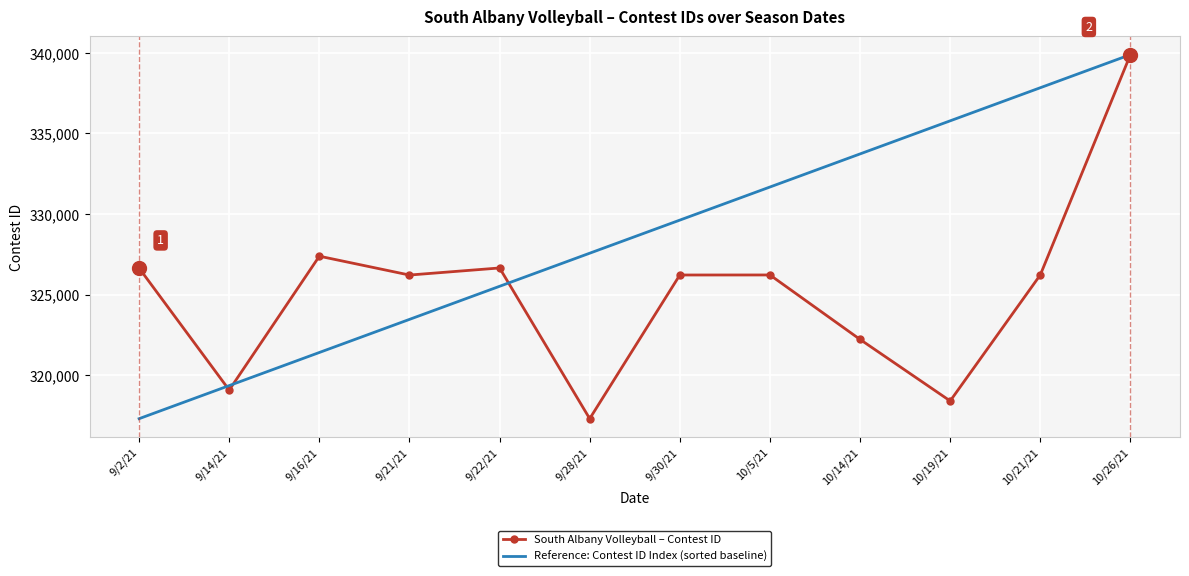

Between 9/22/21 and 10/19/21, which series saw the biggest shift?

Reference: Contest ID Index (sorted baseline)